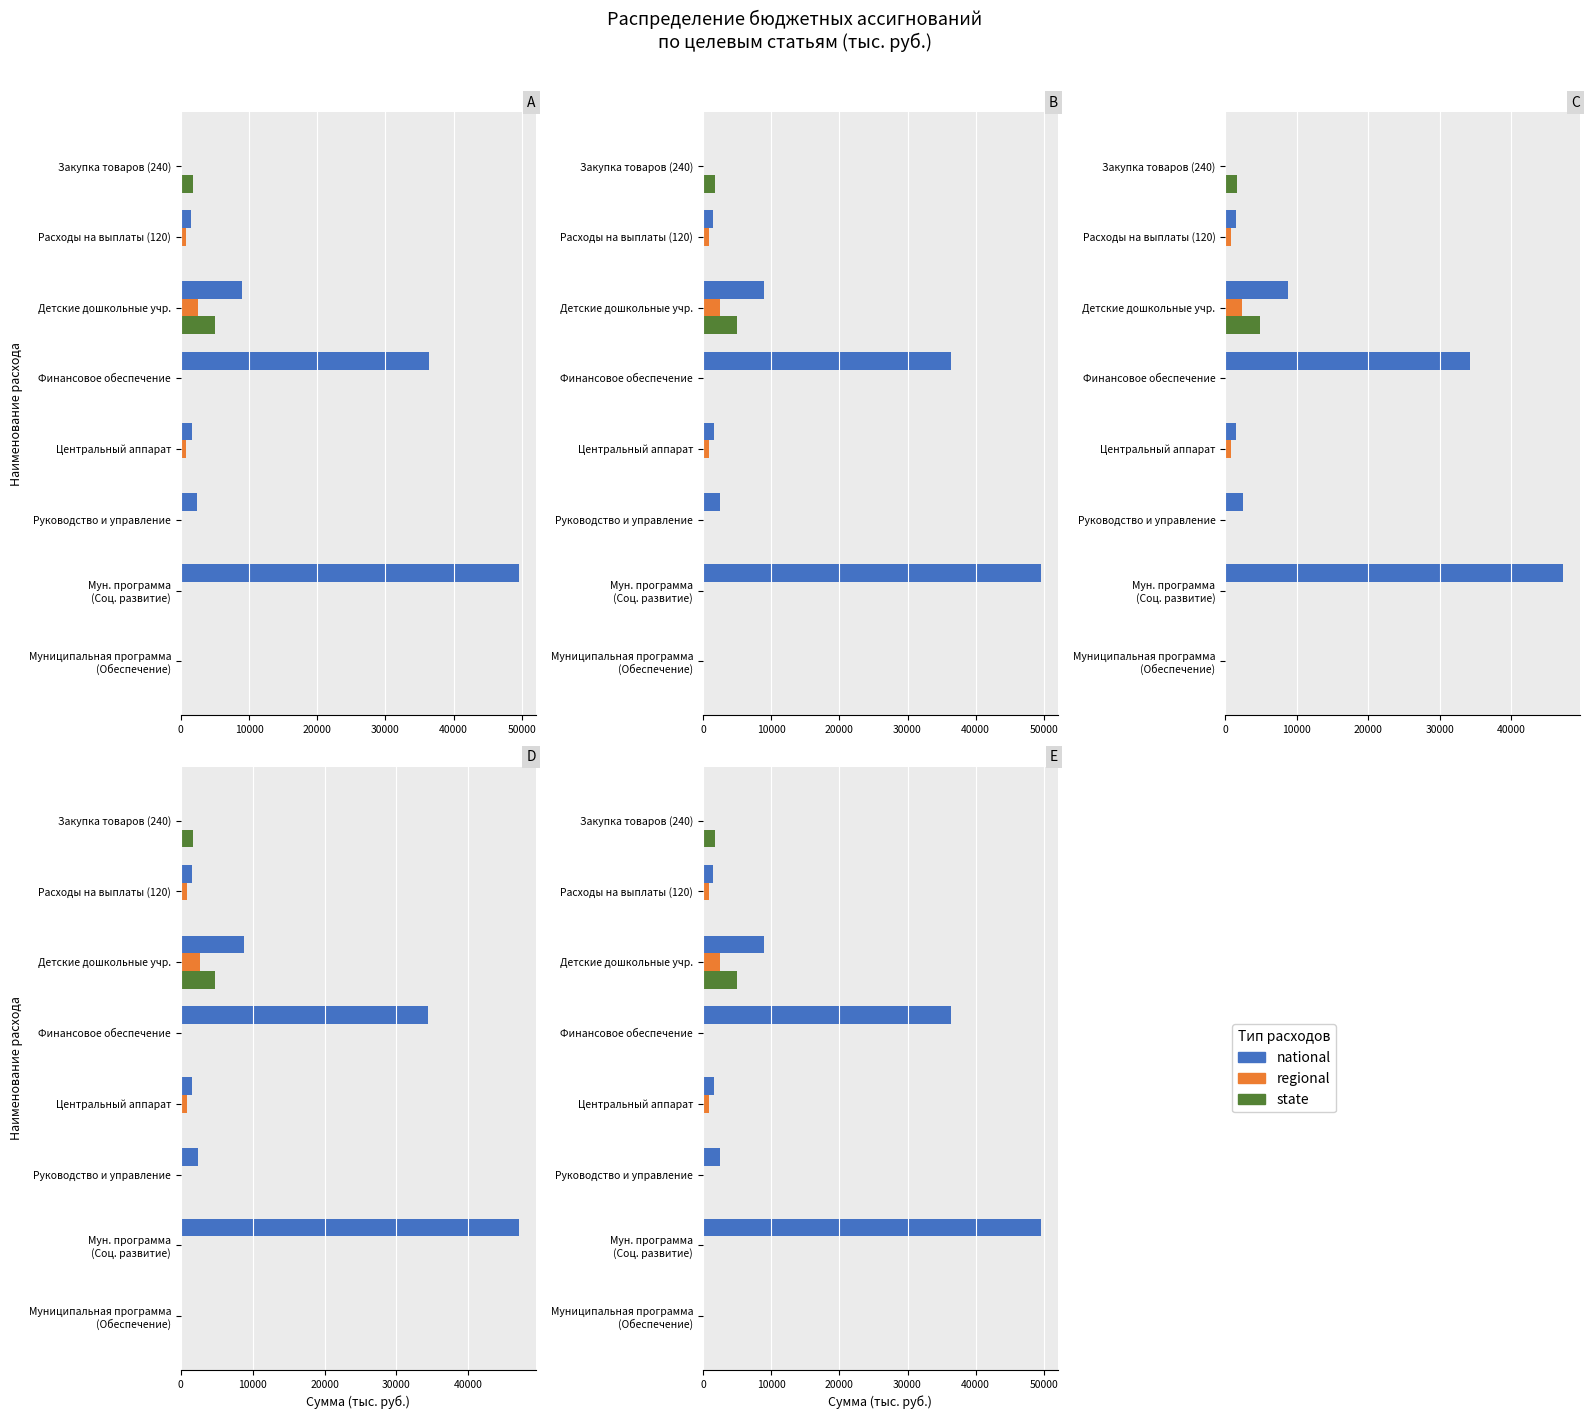

What is the sum of all regional values?

4141.8